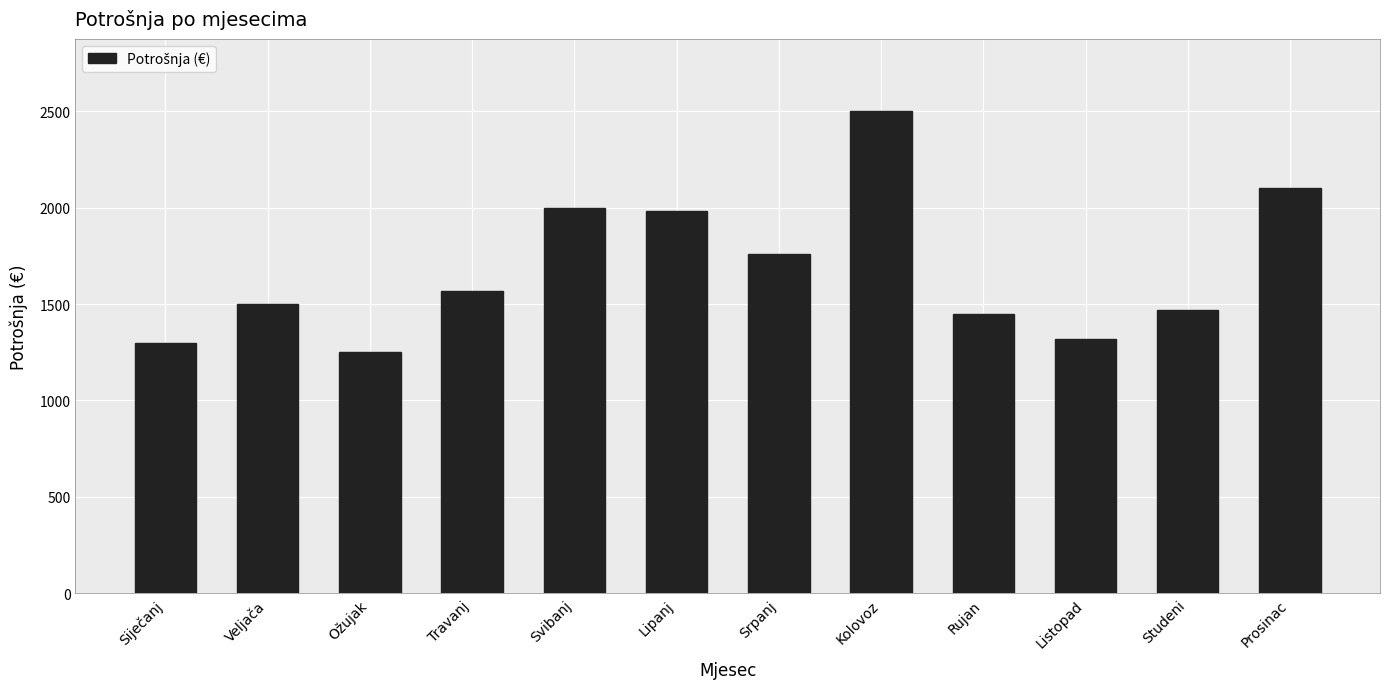

How many data points are less than 1570?

6